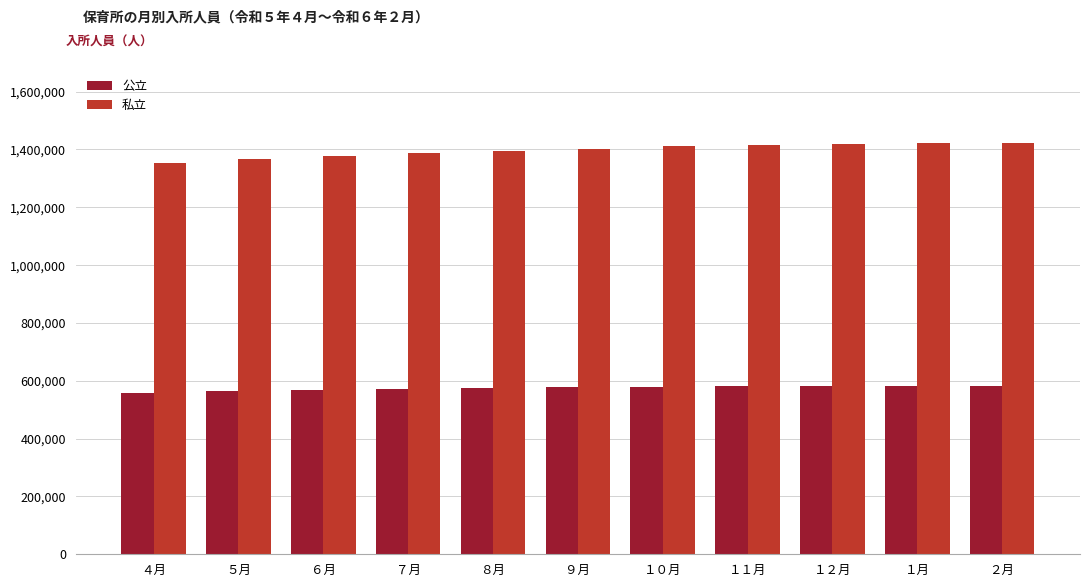

What is the total value across all series at ４月?

1912794